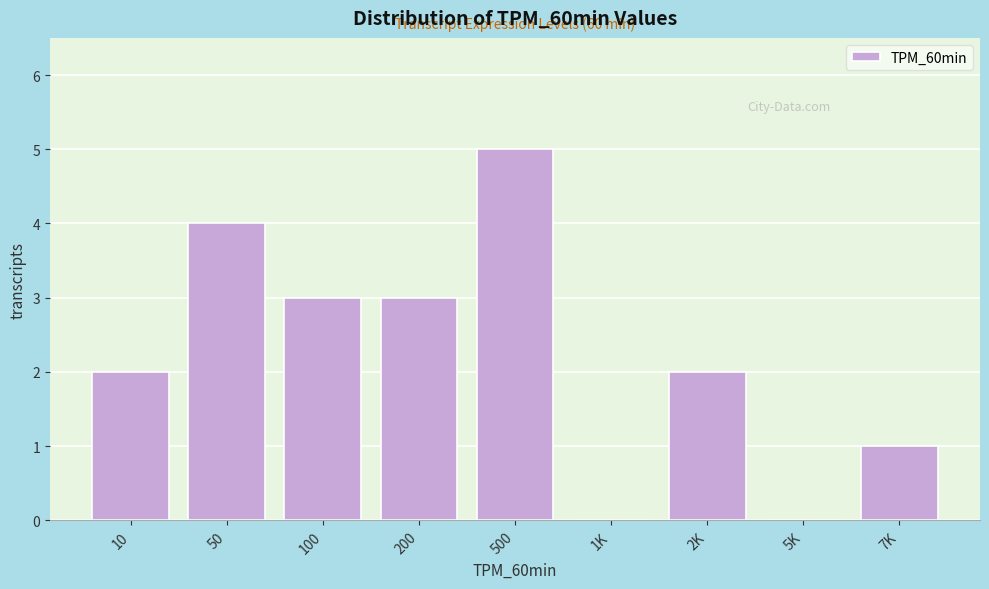

Reading left to right, transcribe all the data shown in this chart.

10=2	50=4	100=3	200=3	500=5	1K=0	2K=2	5K=0	7K=1